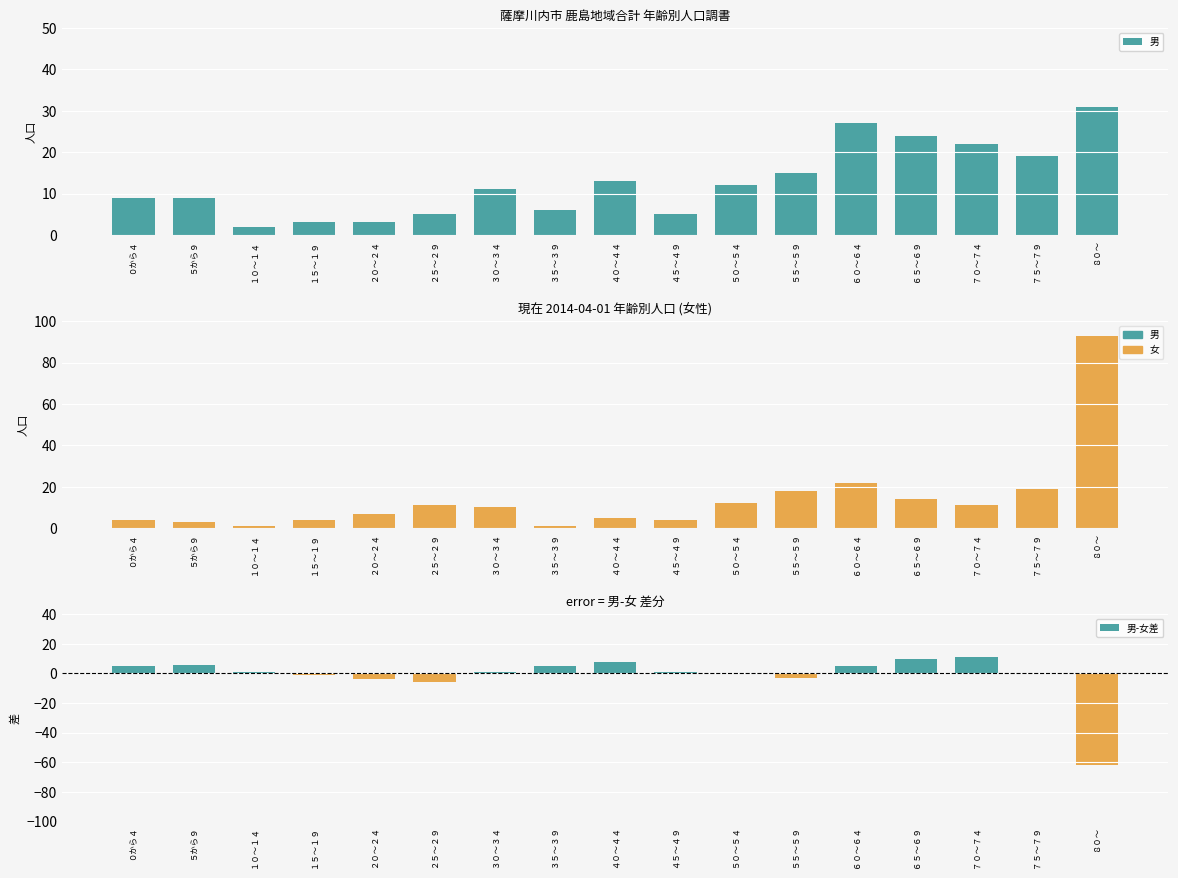

Is it true that 女 equals 4 at ２５～２９?

False